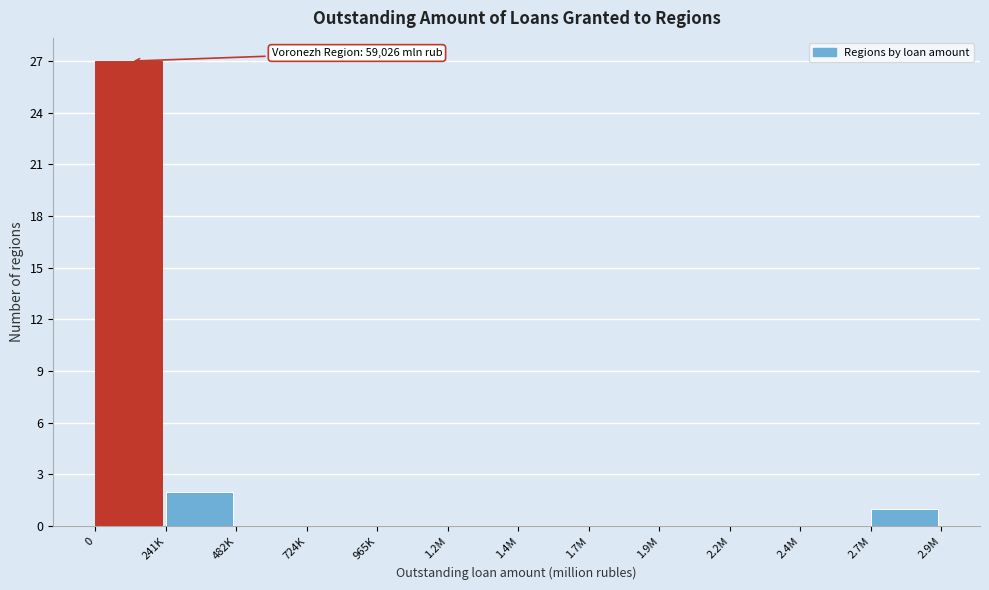

Reading right to left, extract all data points from this chart.

2.7M=1	2.4M=0	2.2M=0	1.9M=0	1.7M=0	1.4M=0	1.2M=0	965K=0	724K=0	482K=0	241K=2	0=27